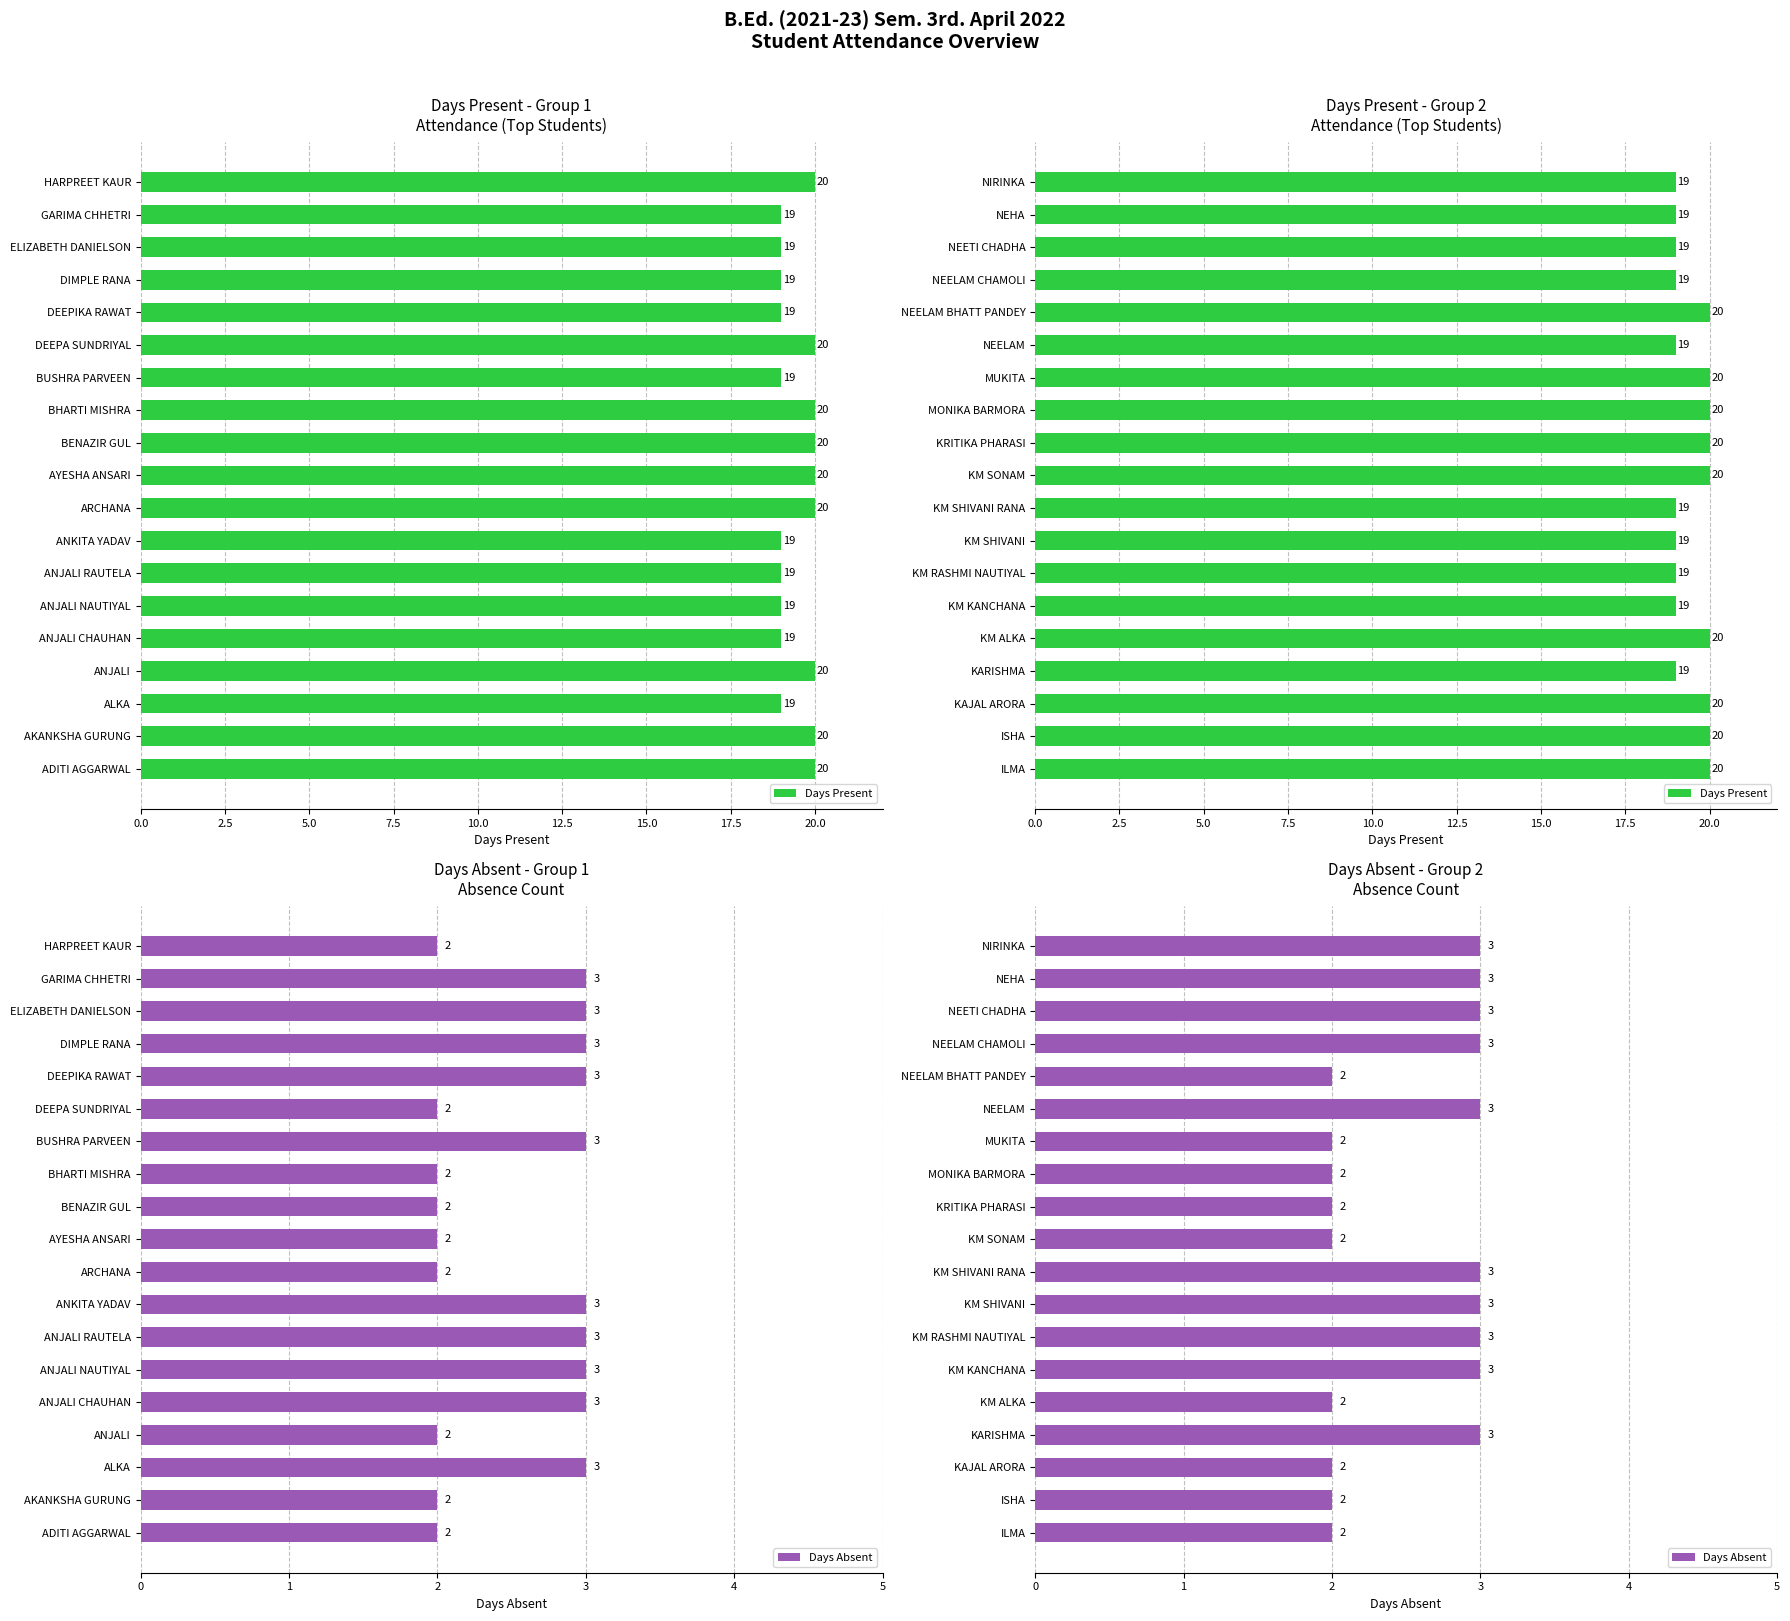

What is the value of the Days Present bar at the 17th from the left?

19